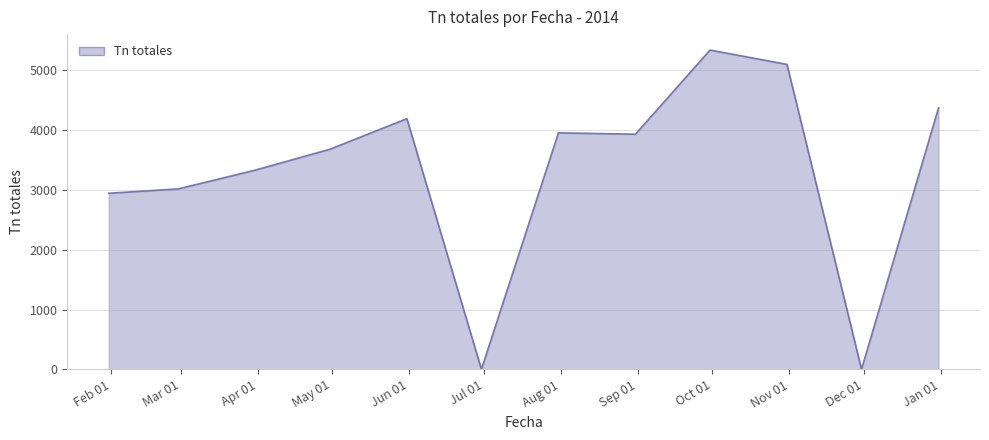

What is the difference between the maximum and minimum values?

5341.5